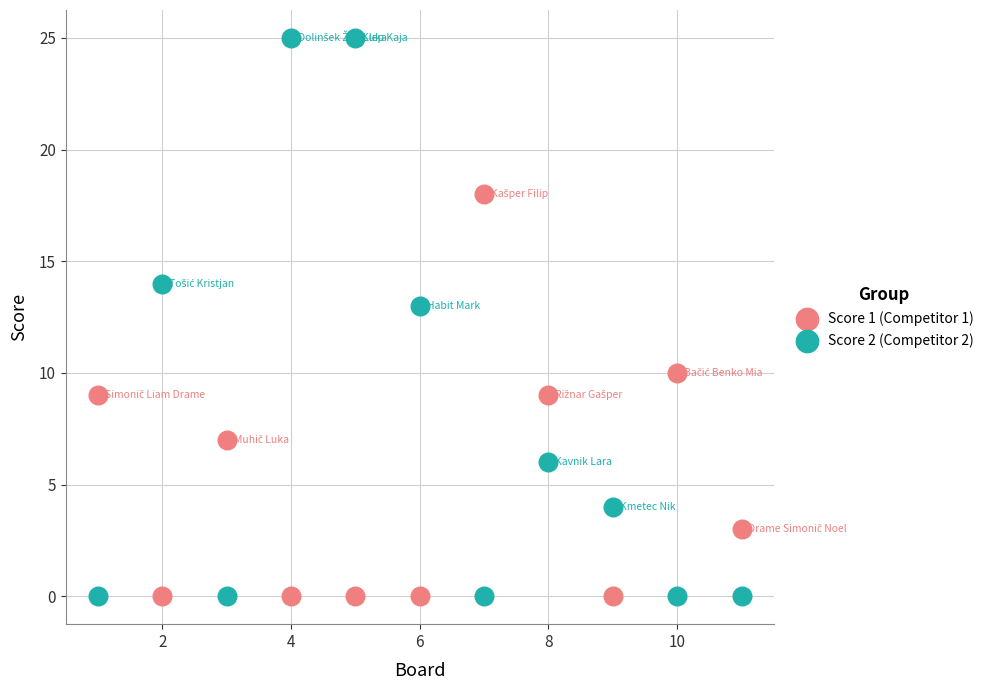

What are all the series names shown in the legend?

Score 1 (Competitor 1), Score 2 (Competitor 2)